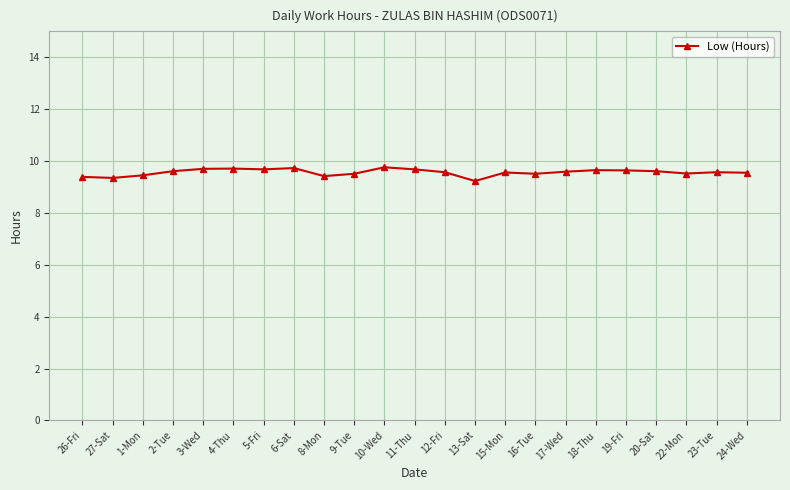

How many lines are shown in the chart?

1